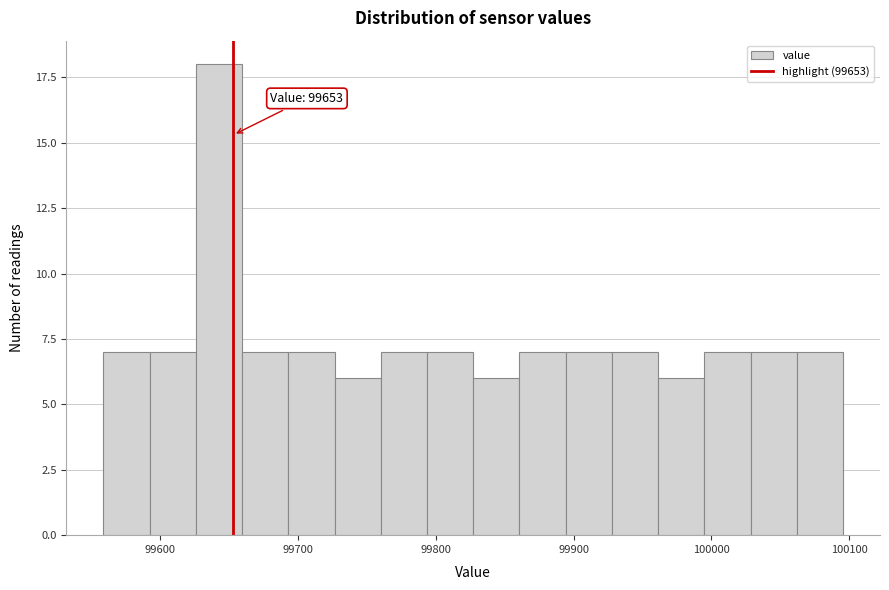

Read against the x-axis, roughly where is the centre of the tallest bar?

99640